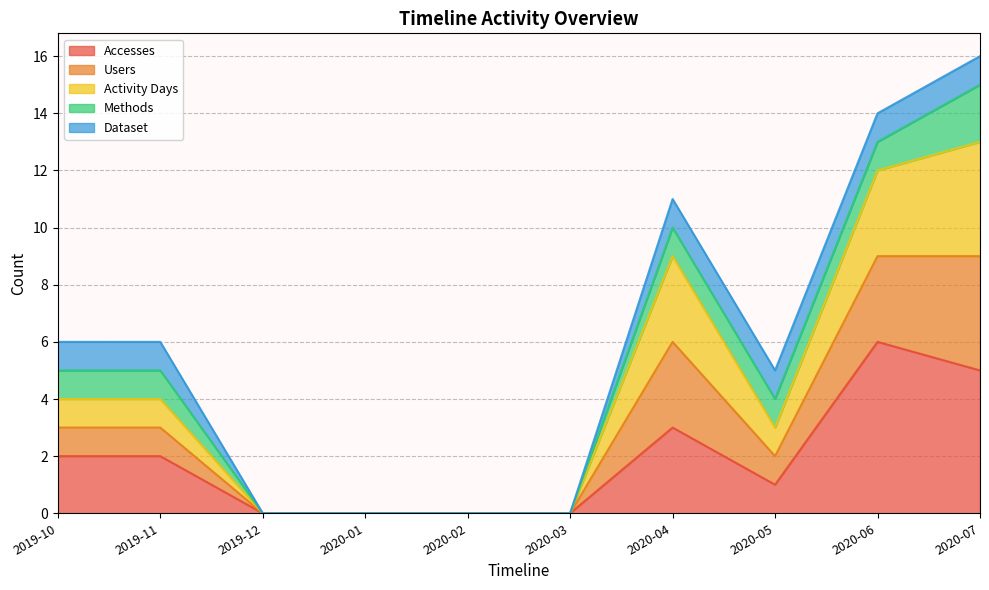

At how many categories does at least one series exceed 12?

2